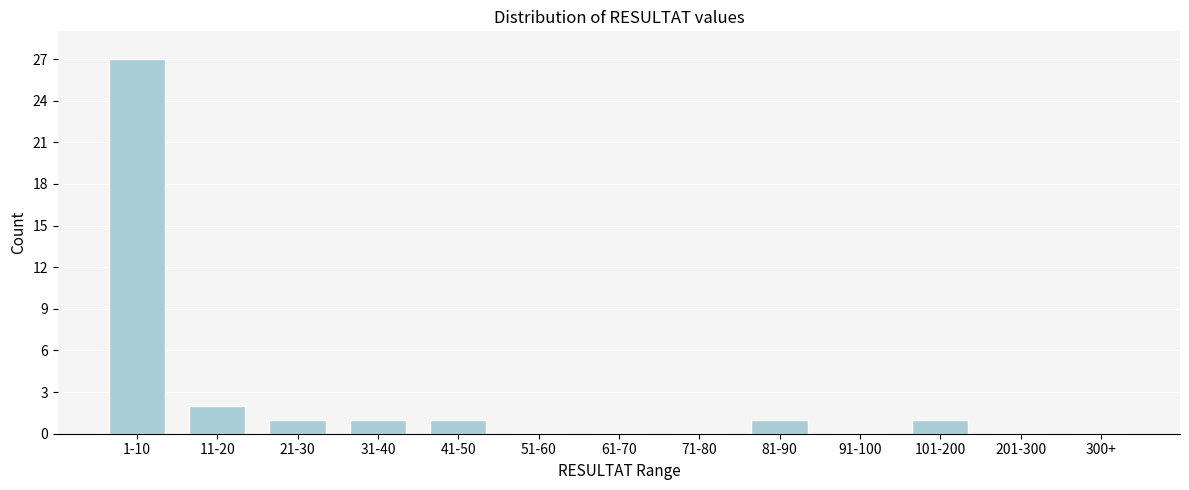

Reading right to left, transcribe all the data shown in this chart.

300+=0	201-300=0	101-200=1	91-100=0	81-90=1	71-80=0	61-70=0	51-60=0	41-50=1	31-40=1	21-30=1	11-20=2	1-10=27